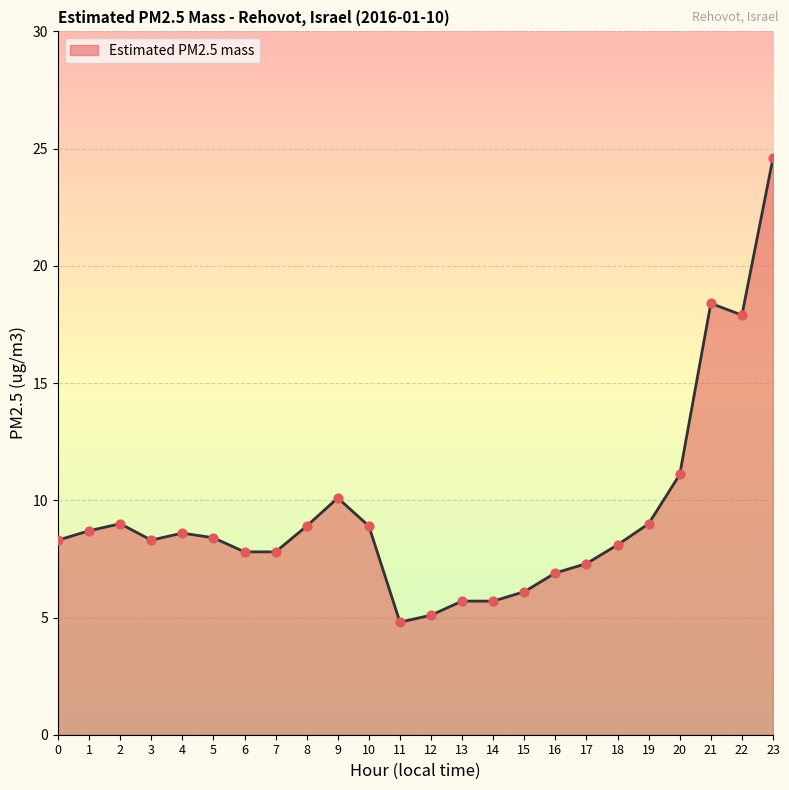

Which has a higher value, 7 or 2?

2